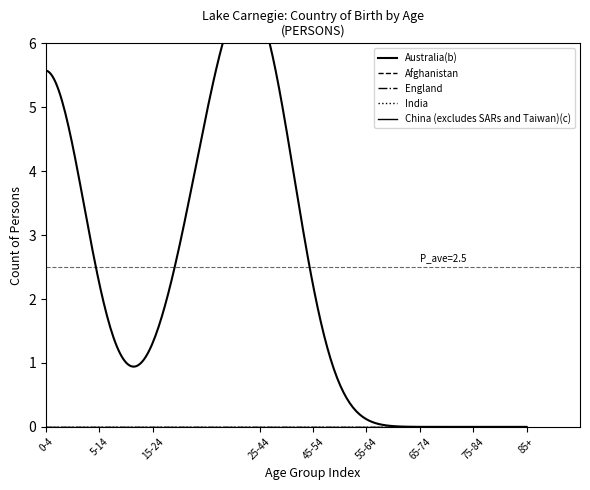

List the series in order of their peak value, highest first.

Australia(b), Afghanistan, England, India, China (excludes SARs and Taiwan)(c)